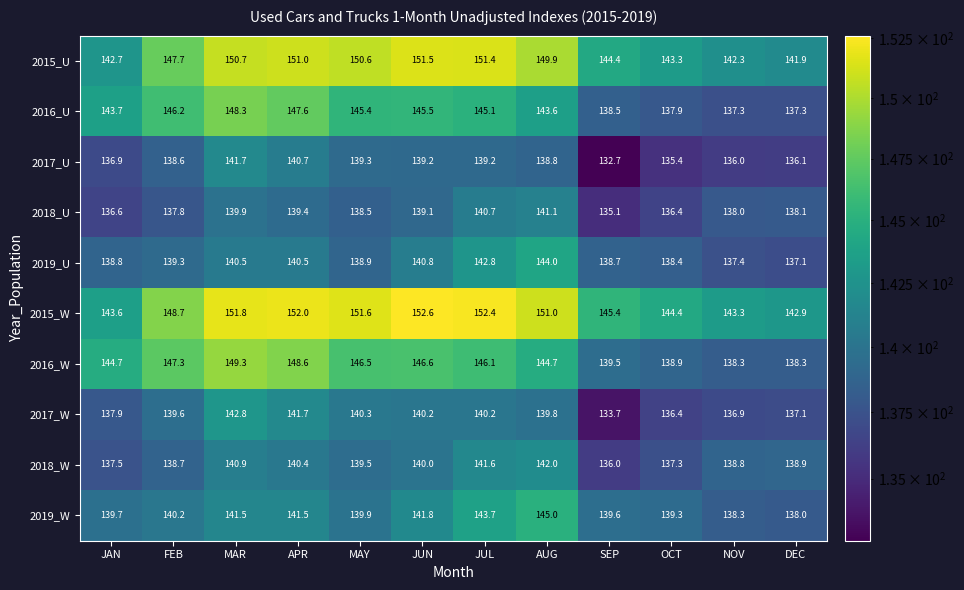

At which category is the sum across all series the highest?

MAR